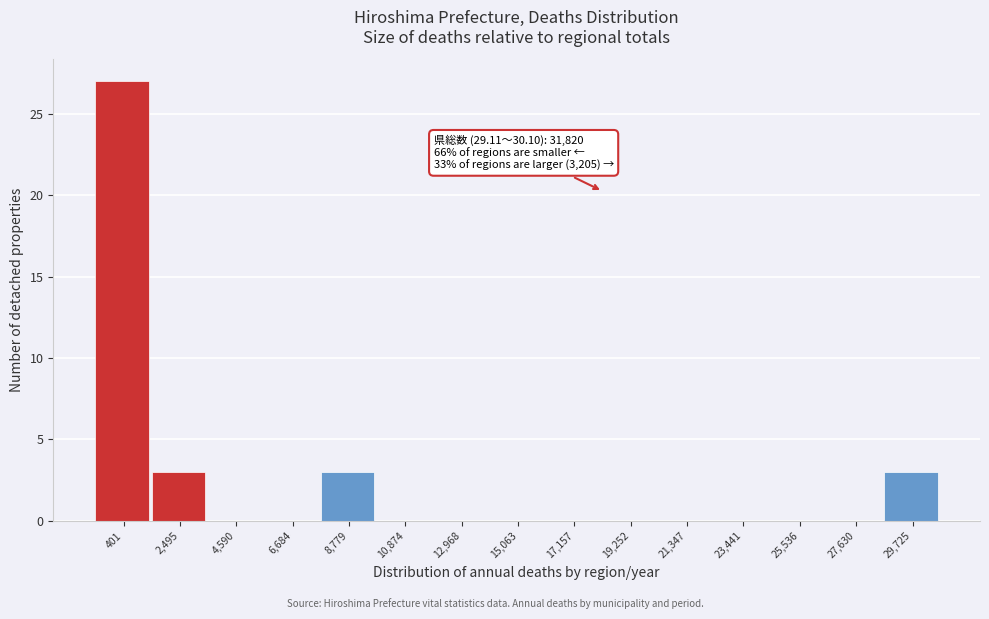

Reading left to right, transcribe all the data shown in this chart.

401=27	2,495=3	4,590=0	6,684=0	8,779=3	10,874=0	12,968=0	15,063=0	17,157=0	19,252=0	21,347=0	23,441=0	25,536=0	27,630=0	29,725=3